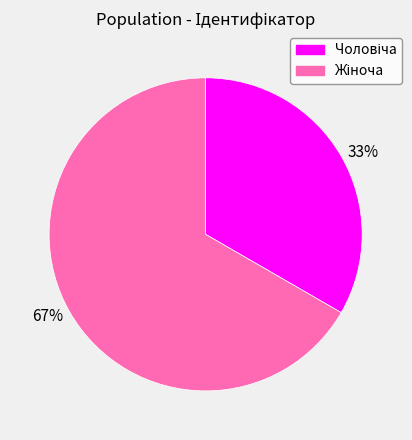

Do 33% and 67% together represent more than half of the pie?

Yes